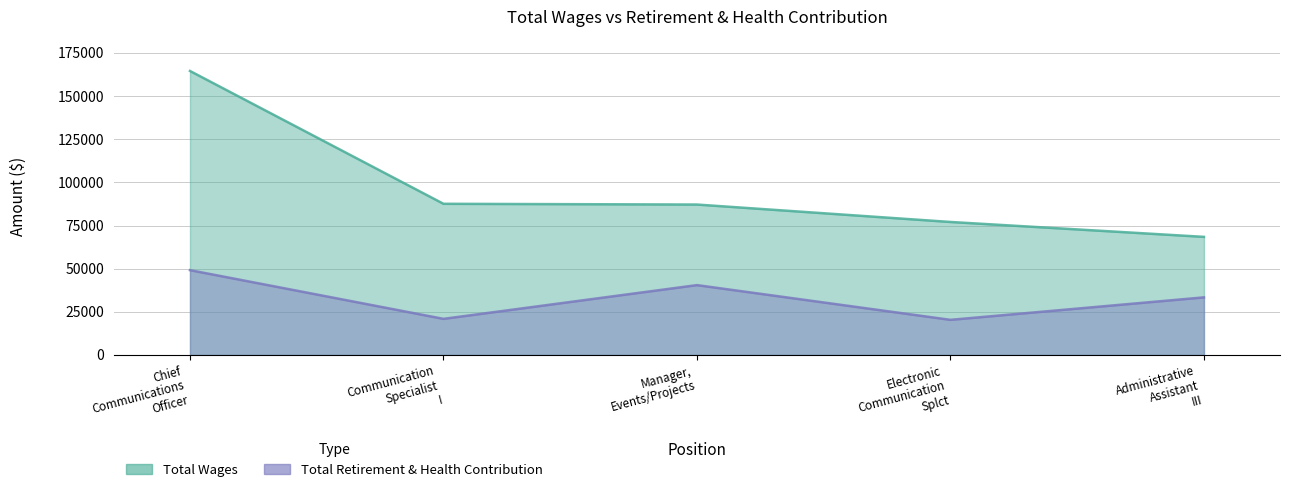

The value of Total Wages at Administrative Assistant III is 119936. True or false?

False